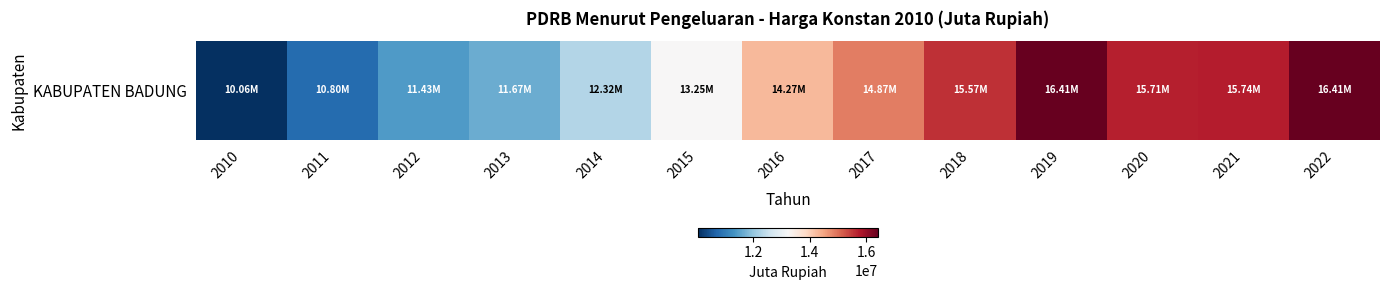

Where does the data first go above 14272674?

2016